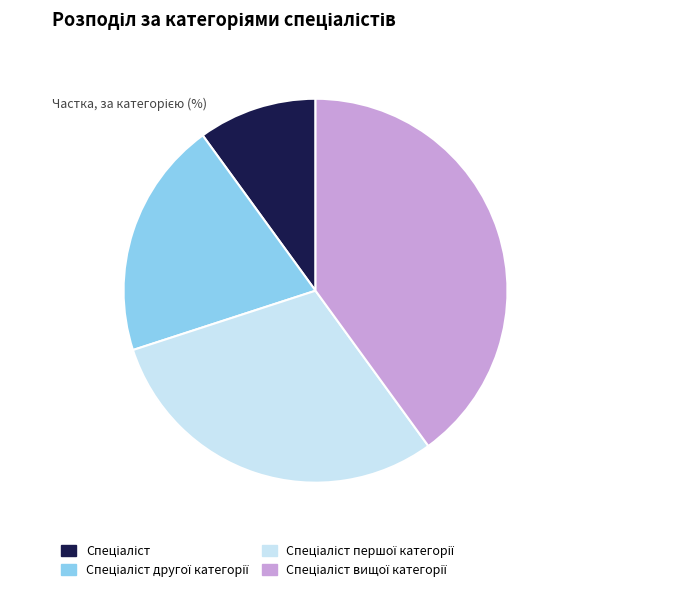

Is there any slice that represents more than half of the pie?

No